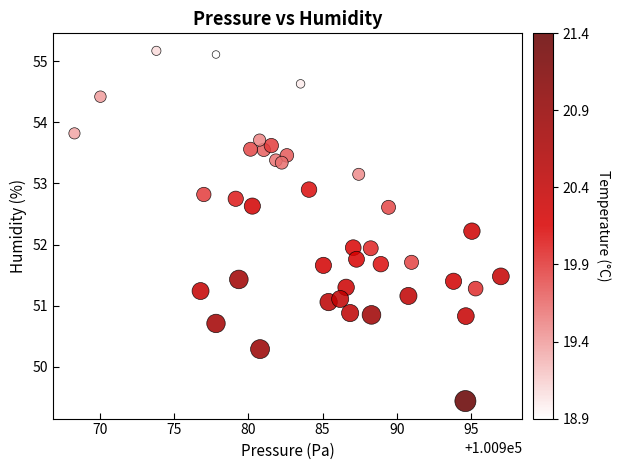

What is the range of X values (max minus min)?

28.7